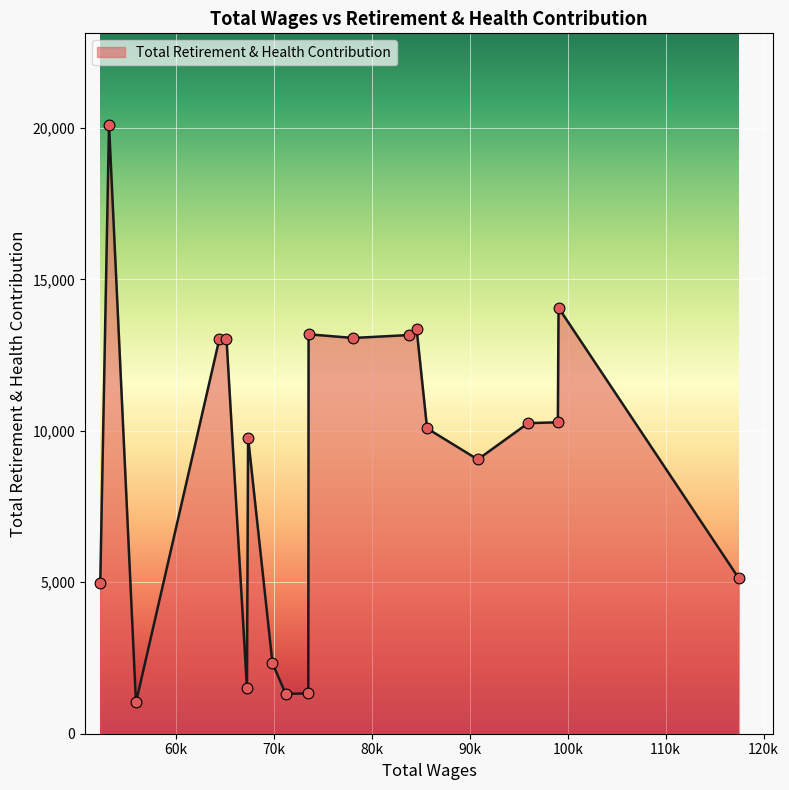

What is the minimum value shown in the chart?

1032